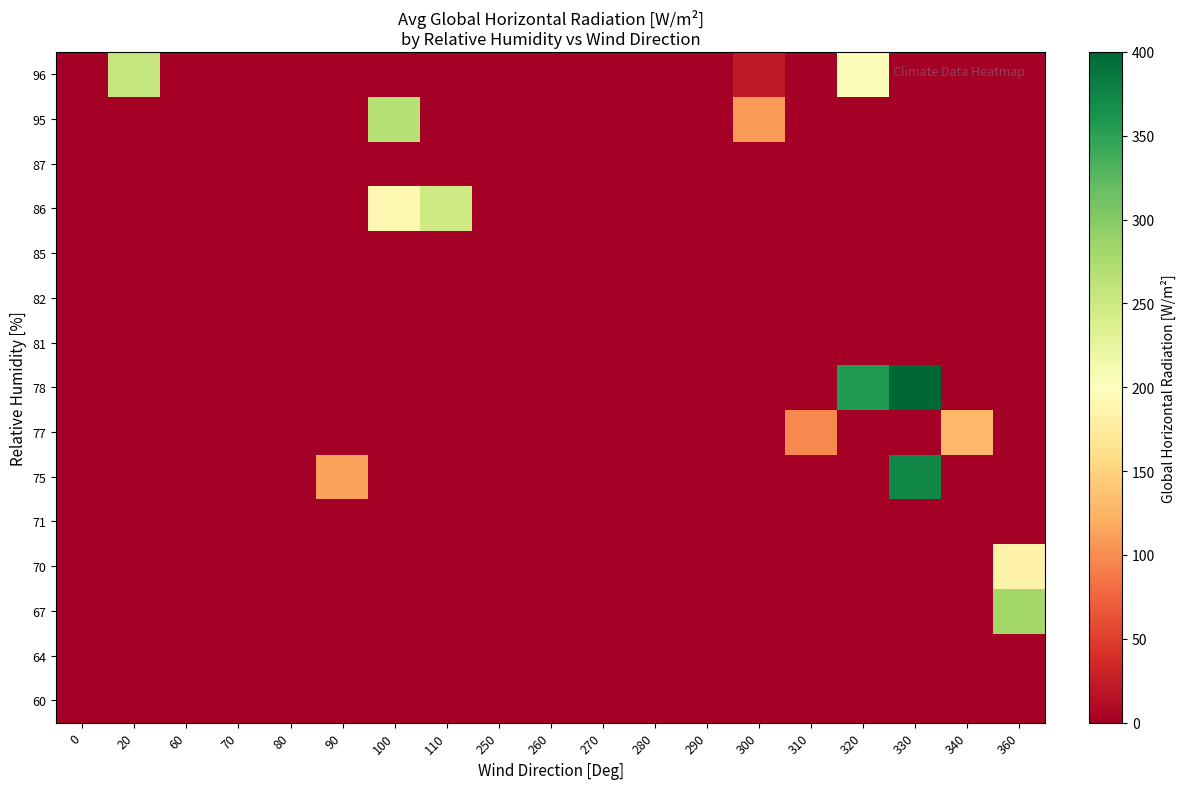

How many series are shown in this chart?

15